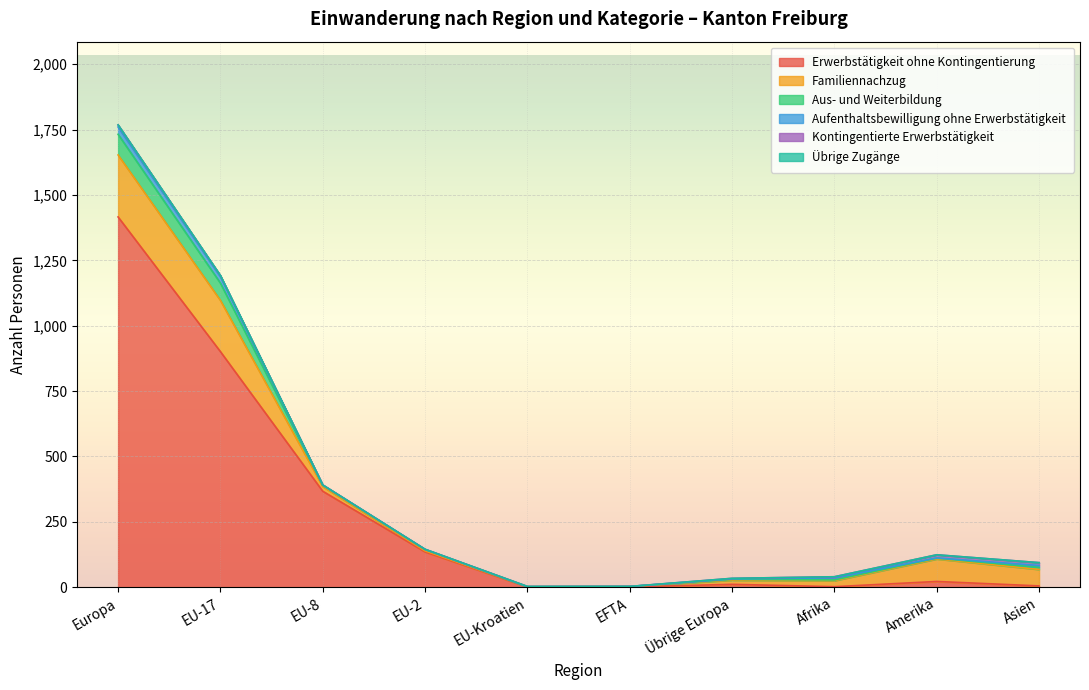

True or false: Erwerbstätigkeit ohne Kontingentierung and Familiennachzug cross at least once.

False